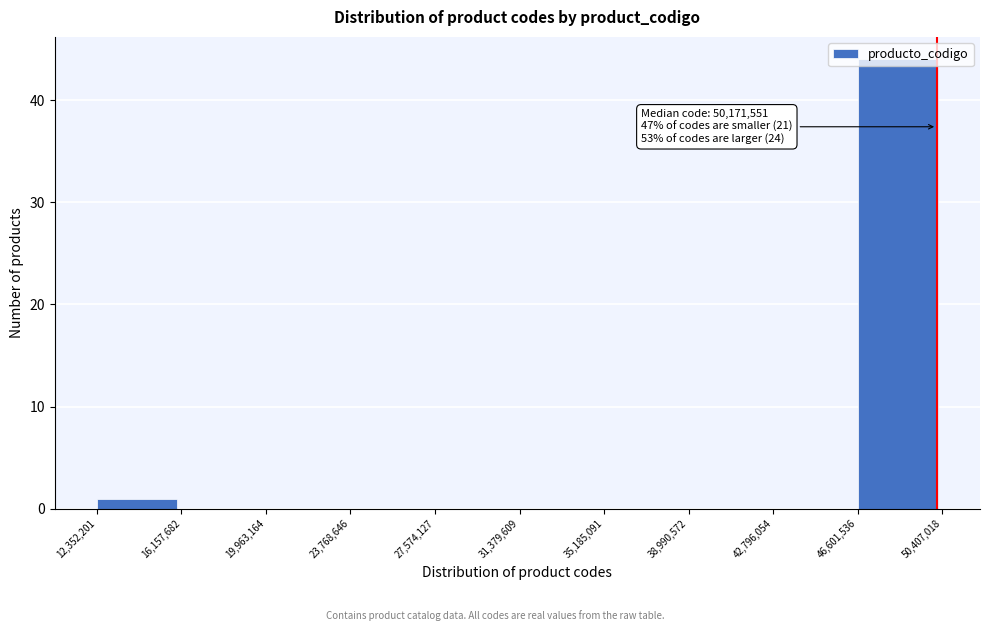

Which range on the x-axis has the tallest bar?

46,601,536 to 50,407,018